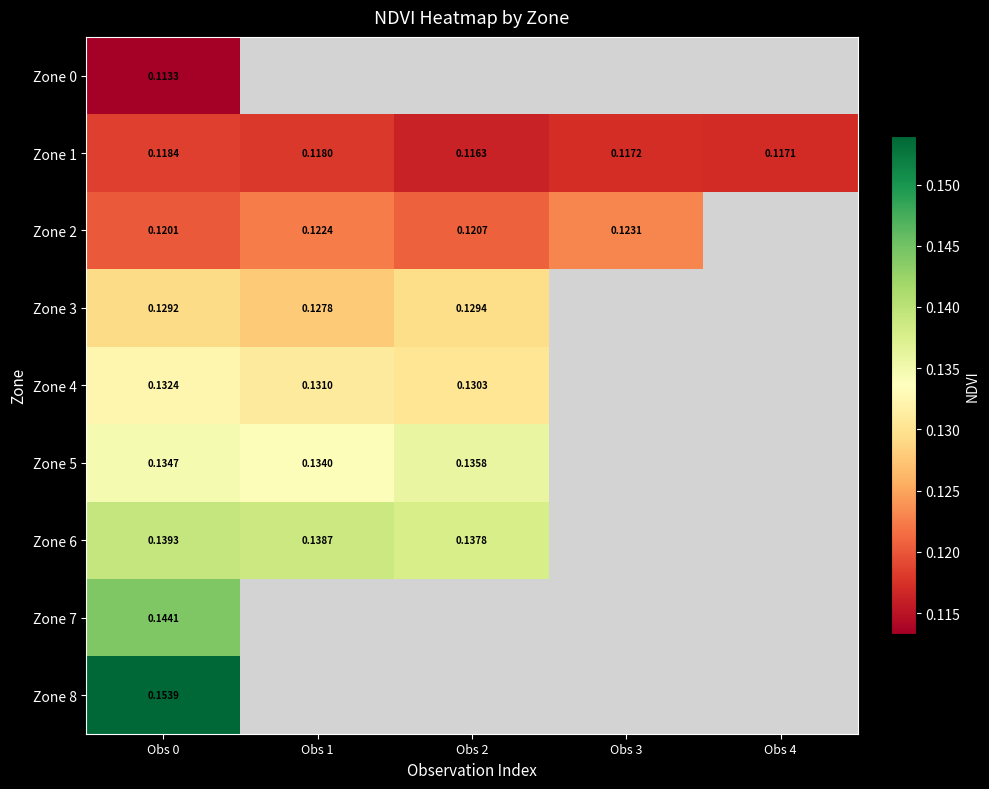

How many distinct data groups are displayed?

9